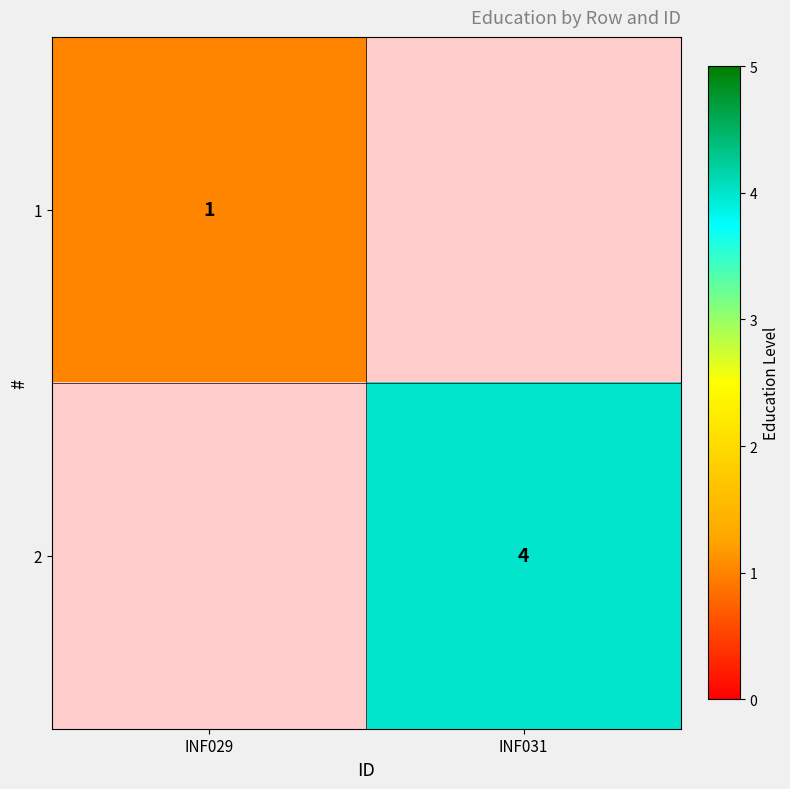

Is it true that 2 equals 4 at INF031?

True